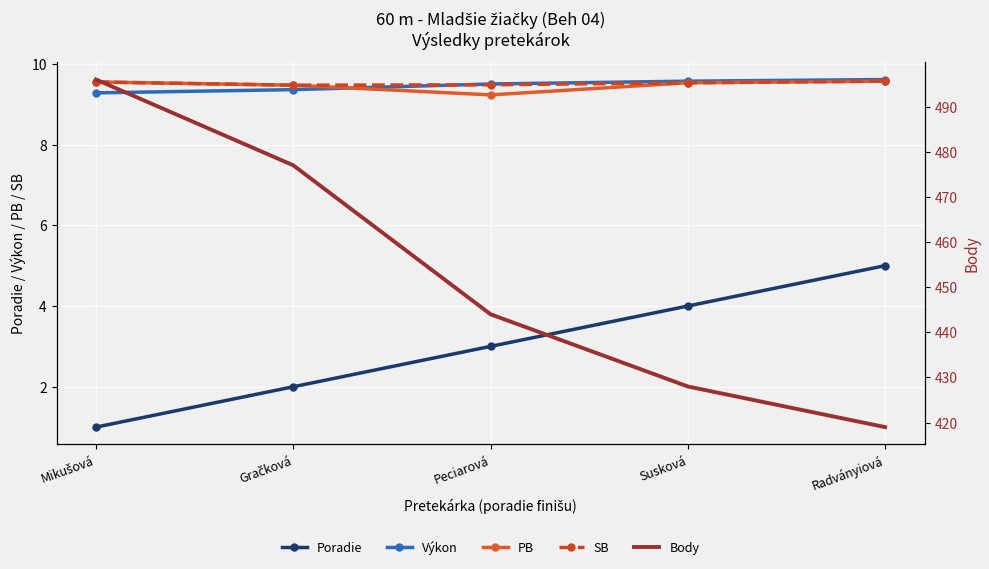

What is the minimum value shown in the chart?

1.0